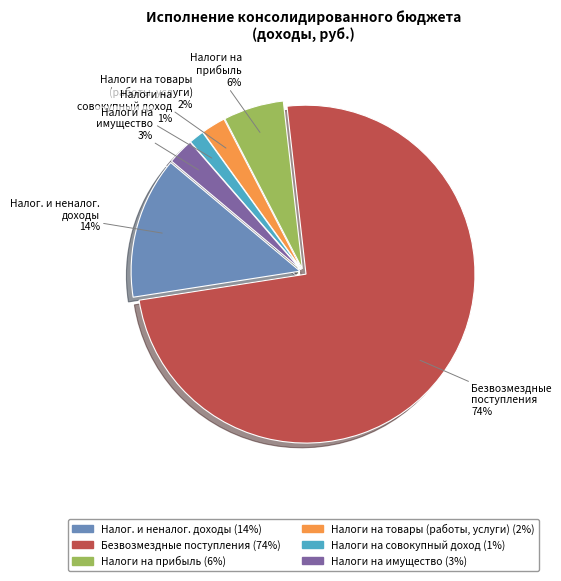

Is there a majority slice in this chart?

Yes